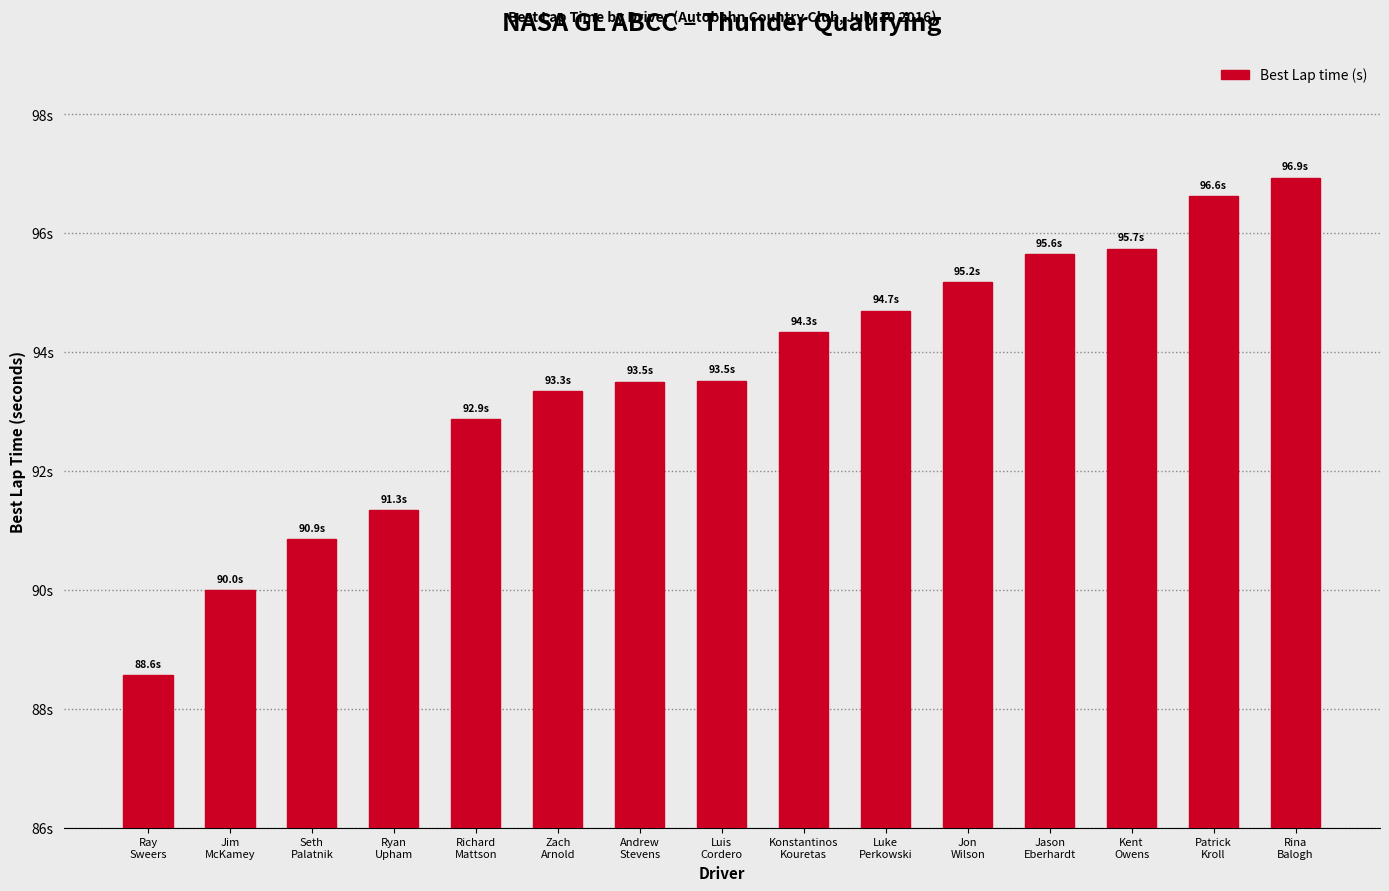

What is the difference between the values at Ray
Sweers and Patrick
Kroll?

8.1